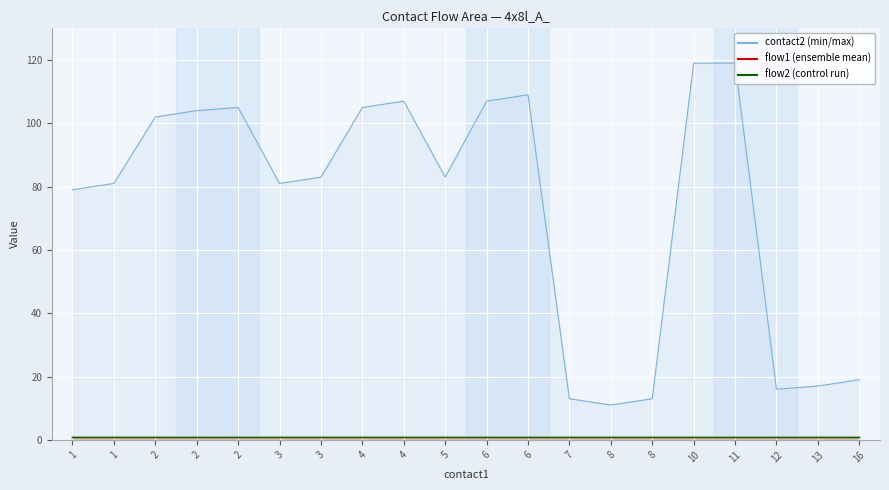

Reading left to right, what are all the values shown in this chart?

contact2: 79	81	102	104	105	81	83	105	107	83	107	109	13	11	13	119	119	16	17	19
flow1: 1	1	1	1	1	1	1	1	1	1	1	1	1	1	1	1	1	1	1	1
flow2: 1	1	1	1	1	1	1	1	1	1	1	1	1	1	1	1	1	1	1	1